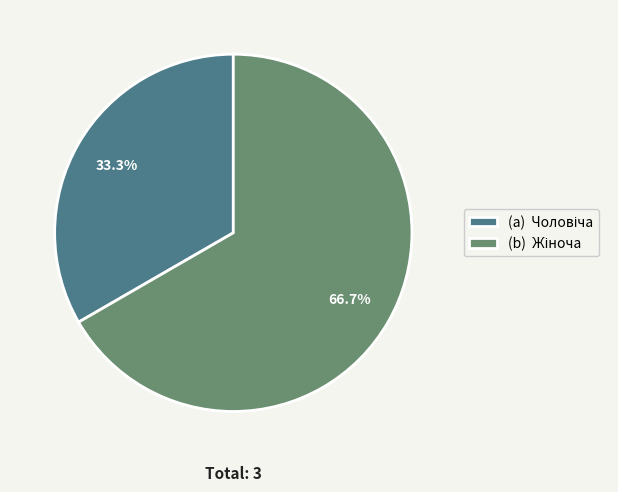

Does any single category account for the majority?

Yes